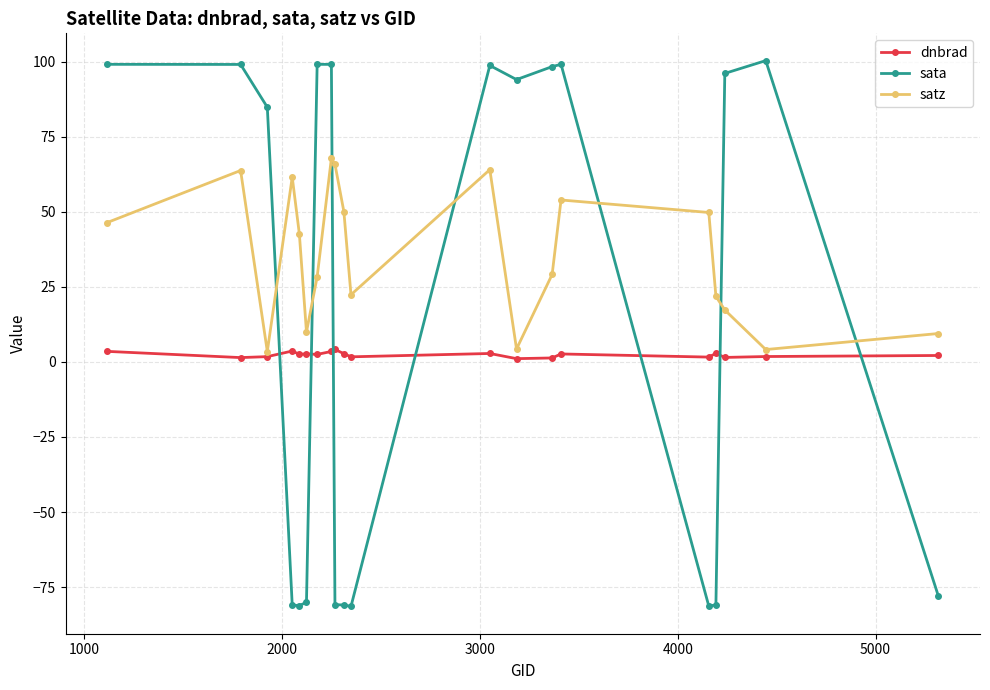

Which series has the largest range (max minus min)?

sata